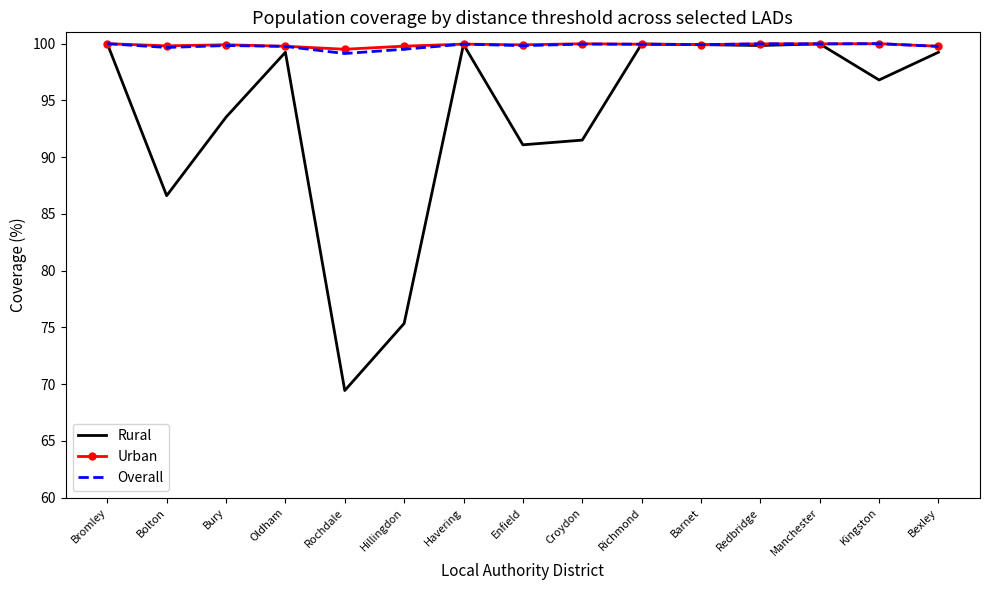

What are all the series names shown in the legend?

Rural, Urban, Overall